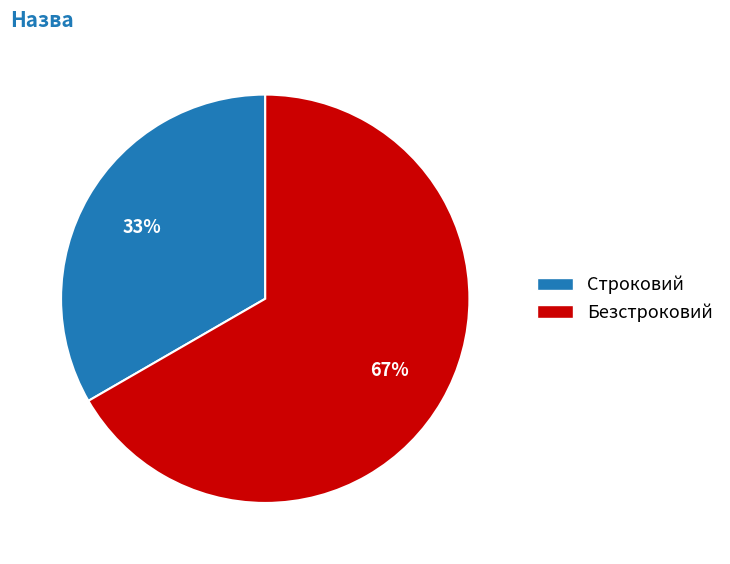

Combined, do Строковий and Безстроковий account for over 50%?

Yes